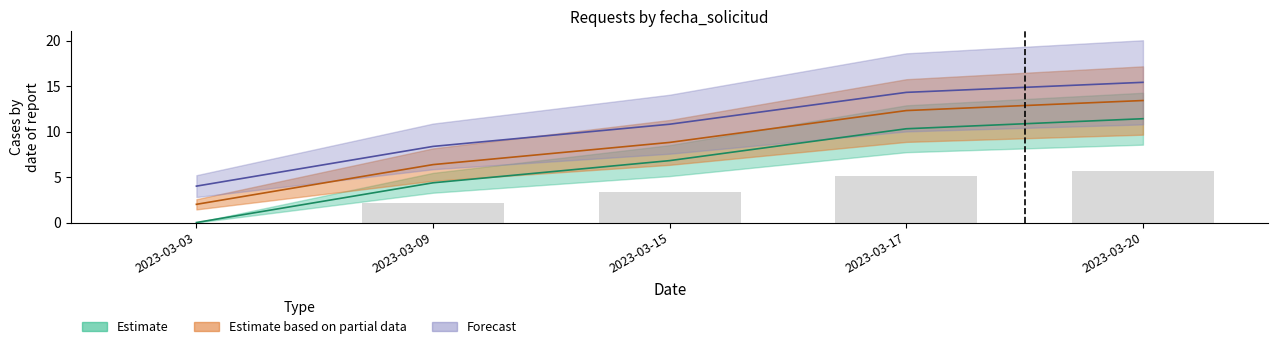

What is the average value of the Forecast series?

10.6